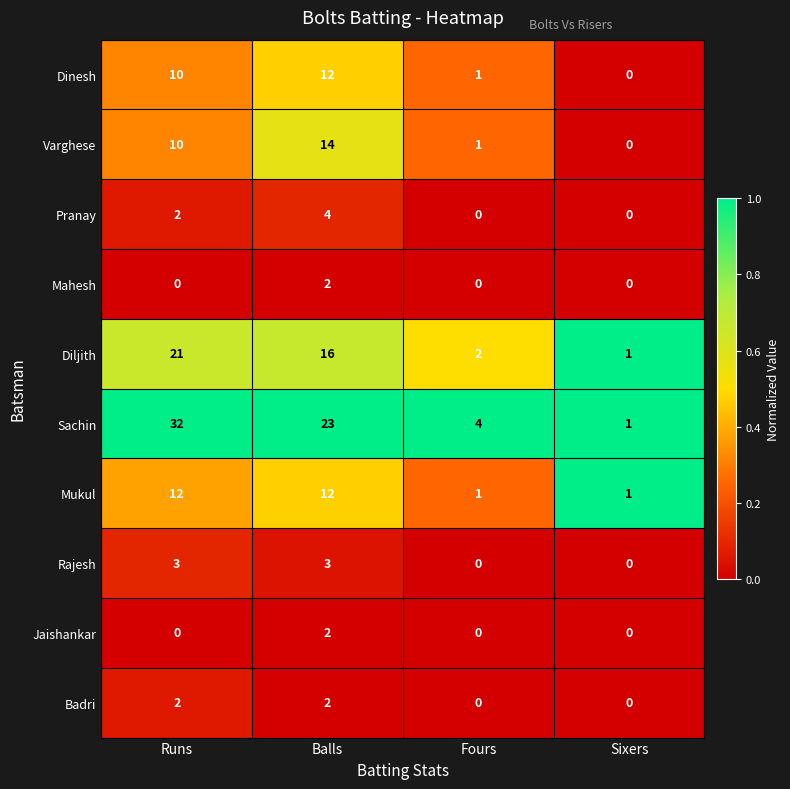

Which series changed the most between Runs and Balls?

Sachin